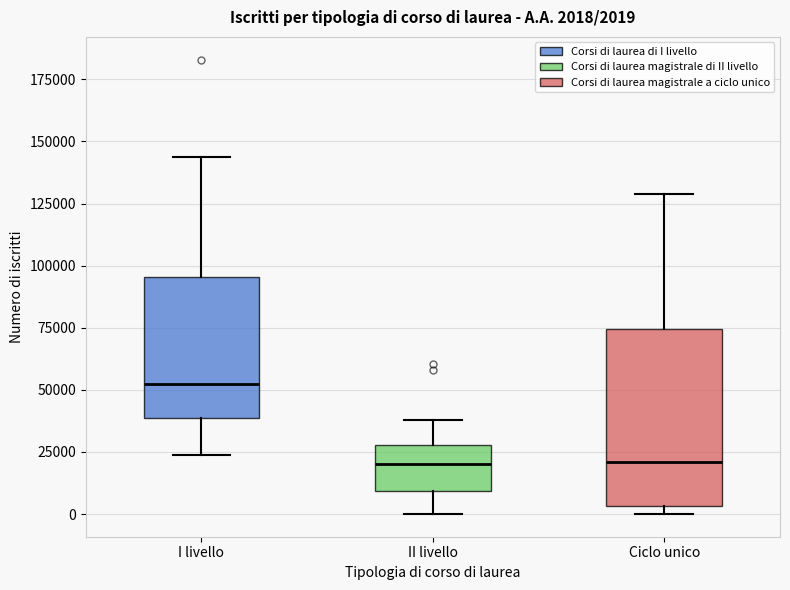

Which box is the tallest, from its lower edge to its upper edge?

Ciclo unico